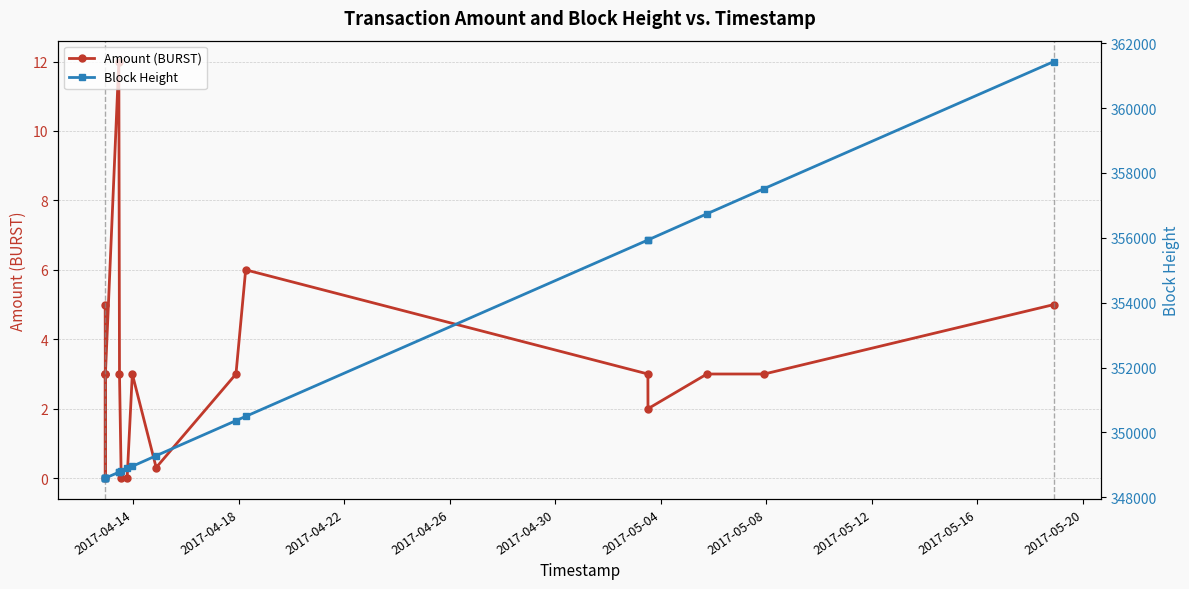

At how many categories does at least one series exceed 173665?

18